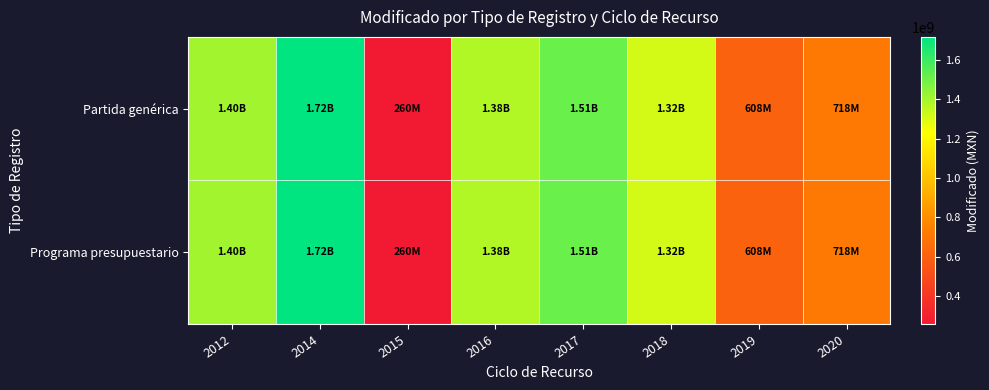

Count the number of data series in this chart.

2